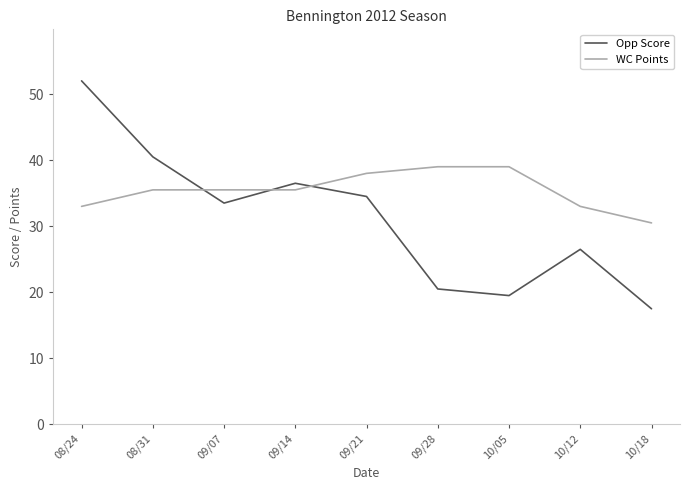

What is the difference between the highest and lowest values at 09/07?

2.0